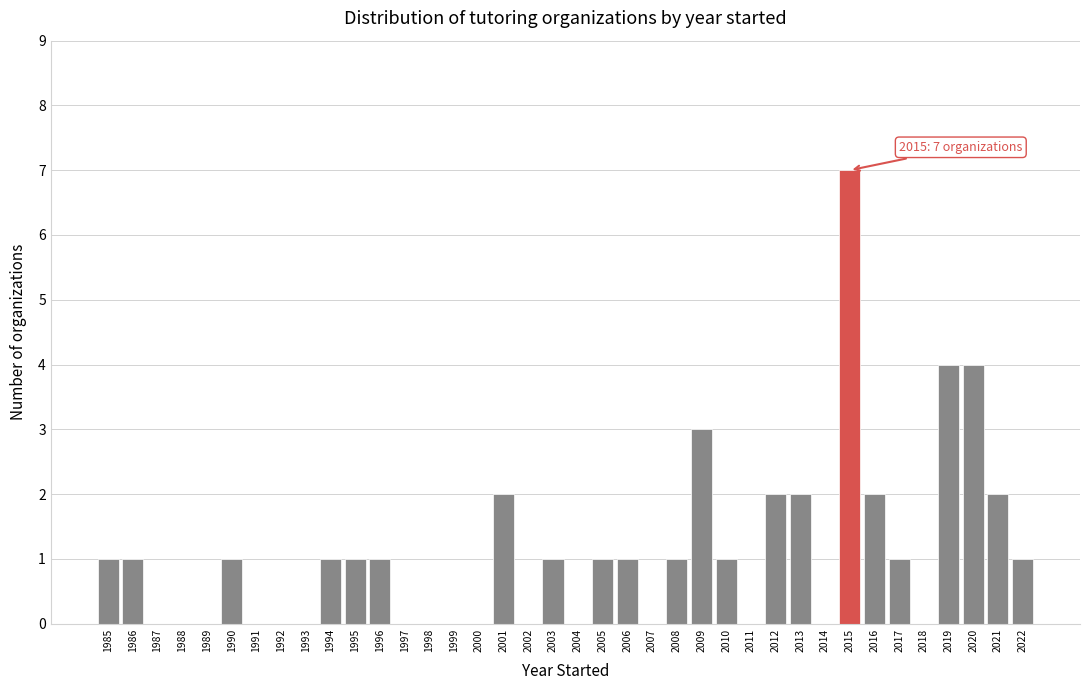

Over which range of the x-axis is the bar tallest?

2014.5 to 2015.5